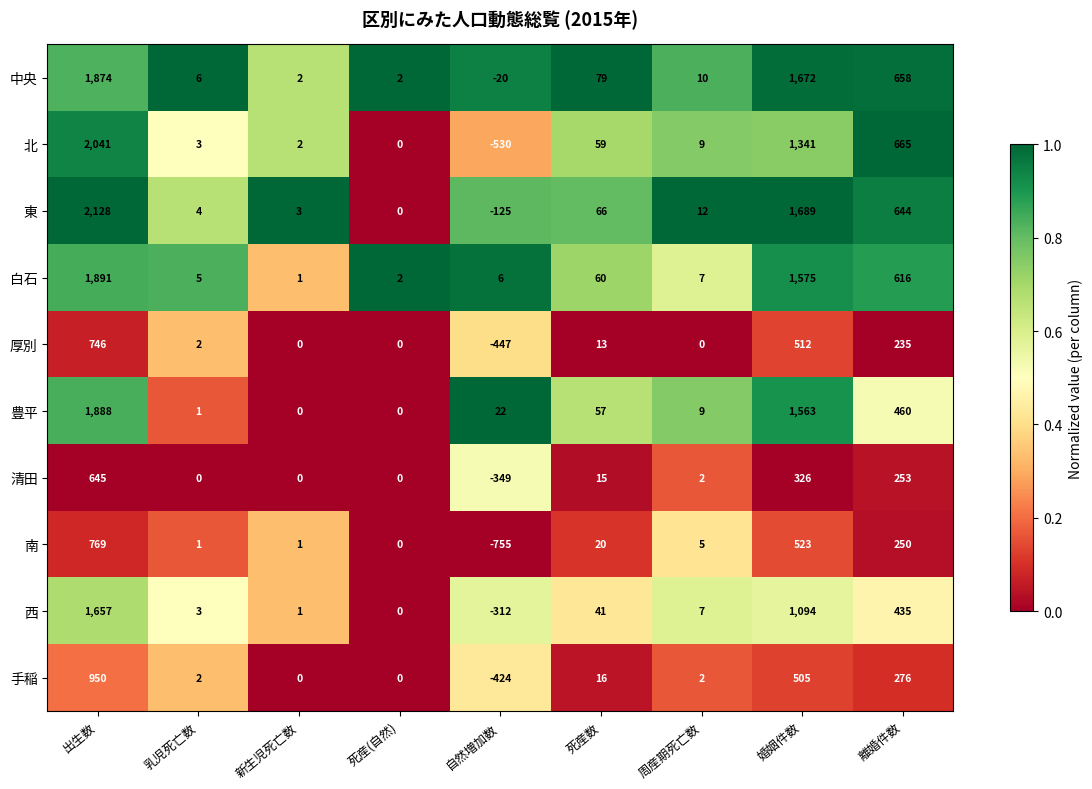

The 南 series shows 250 at 離婚件数. True or false?

True